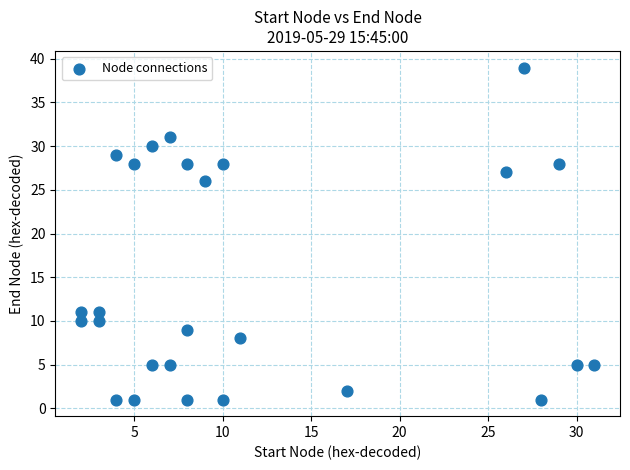

What Y value in the scatter plot is closest to 20?

26